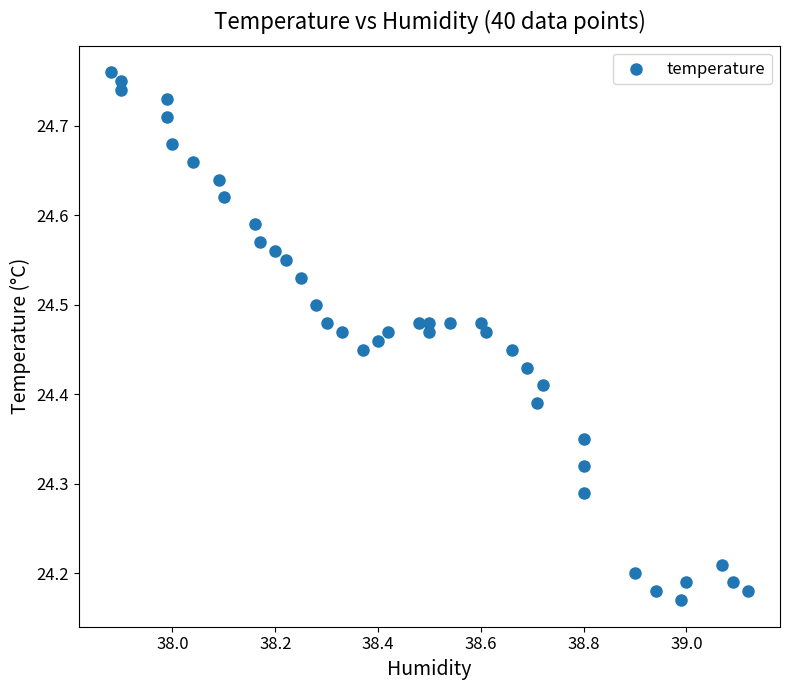

What is the range of Y values (max minus min)?

0.6